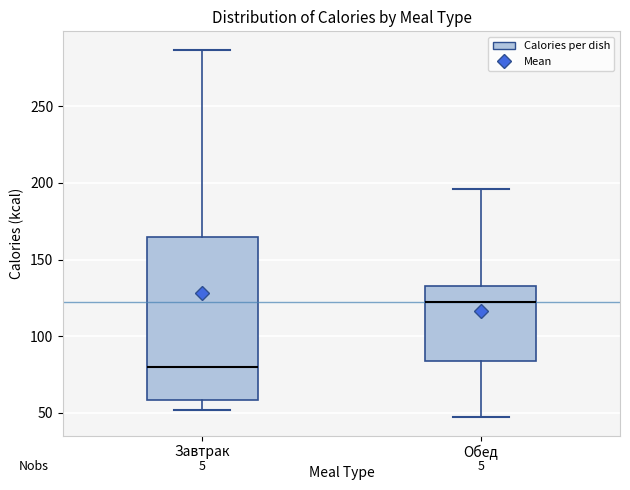

Which box is the tallest, from its lower edge to its upper edge?

Завтрак